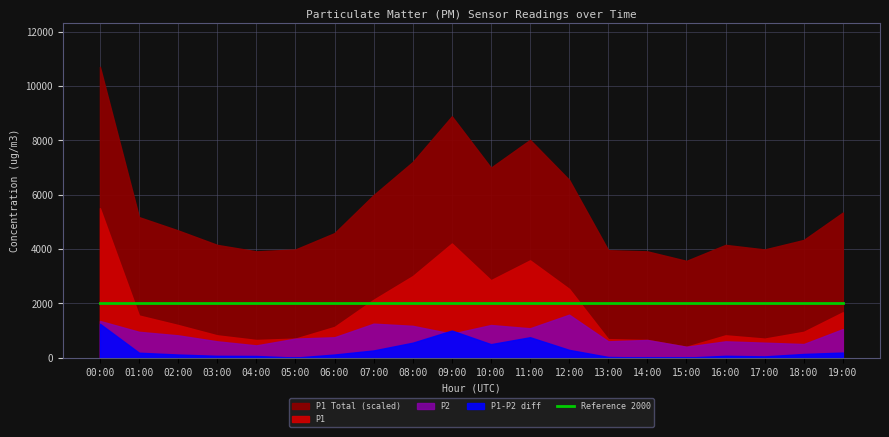

The value of P2 at 03:00 is 0.3. True or false?

False